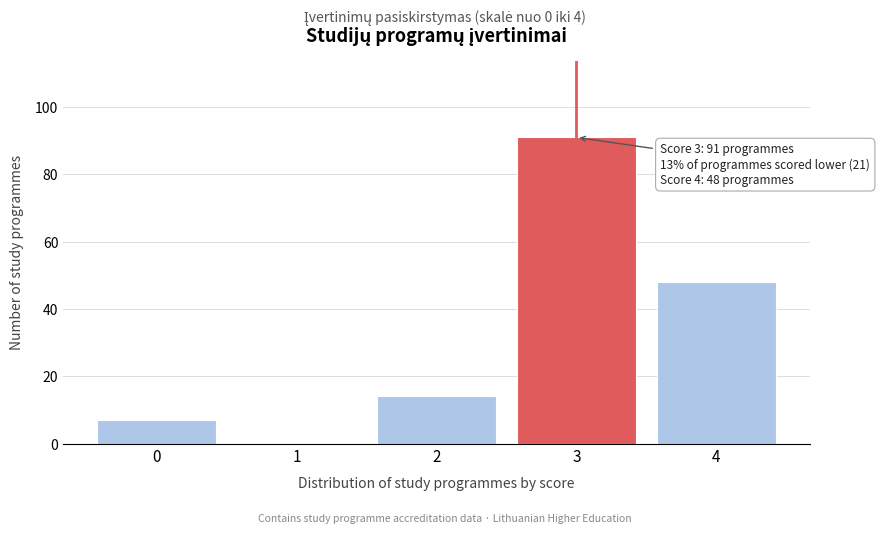

Reading right to left, extract all data points from this chart.

4=48	3=91	2=14	1=0	0=7